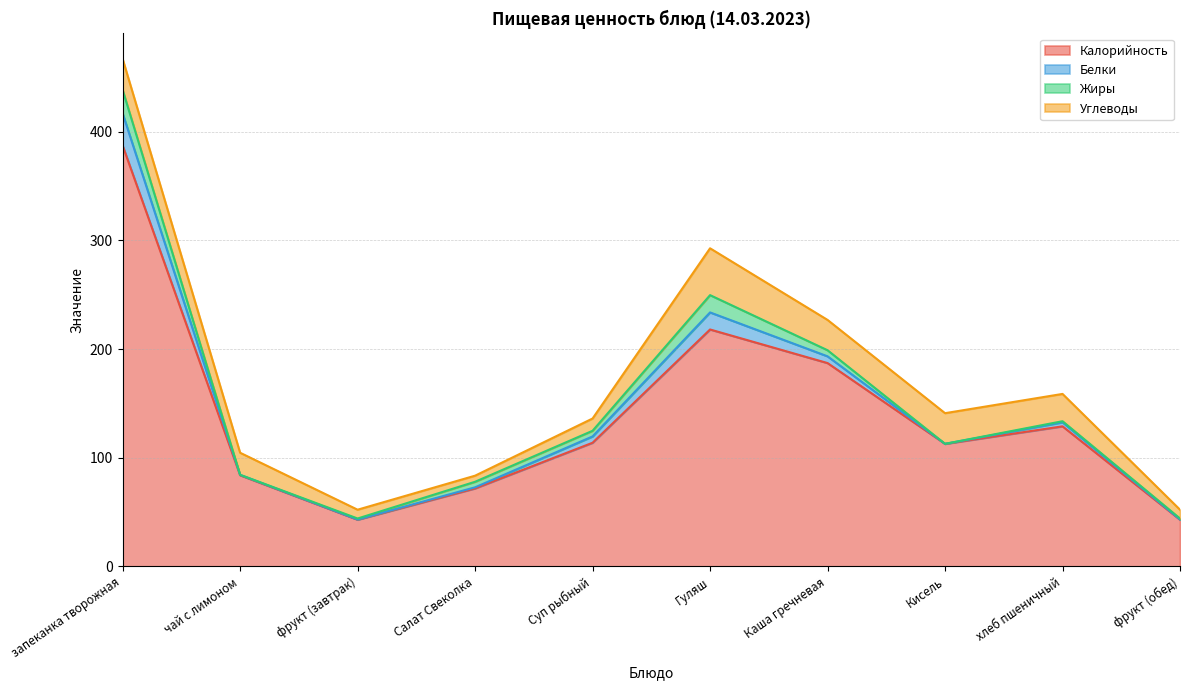

What is the value of the Калорийность point at the 8th from the left?

112.8